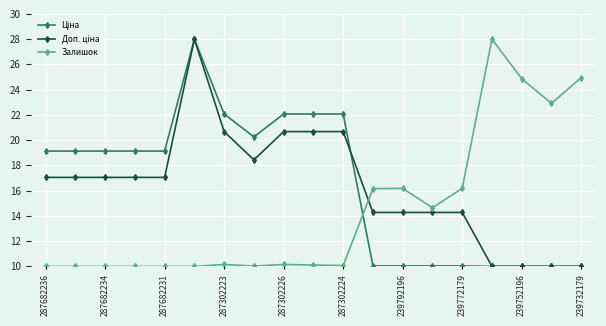

What is the smallest value displayed?

10.0